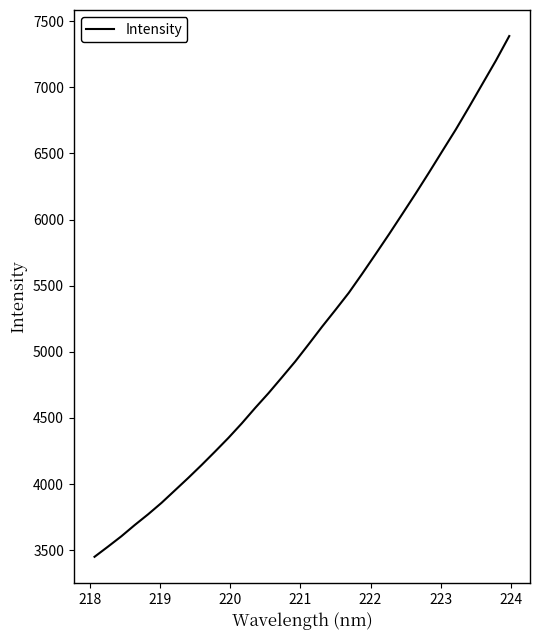

What is the average value?

5143.4